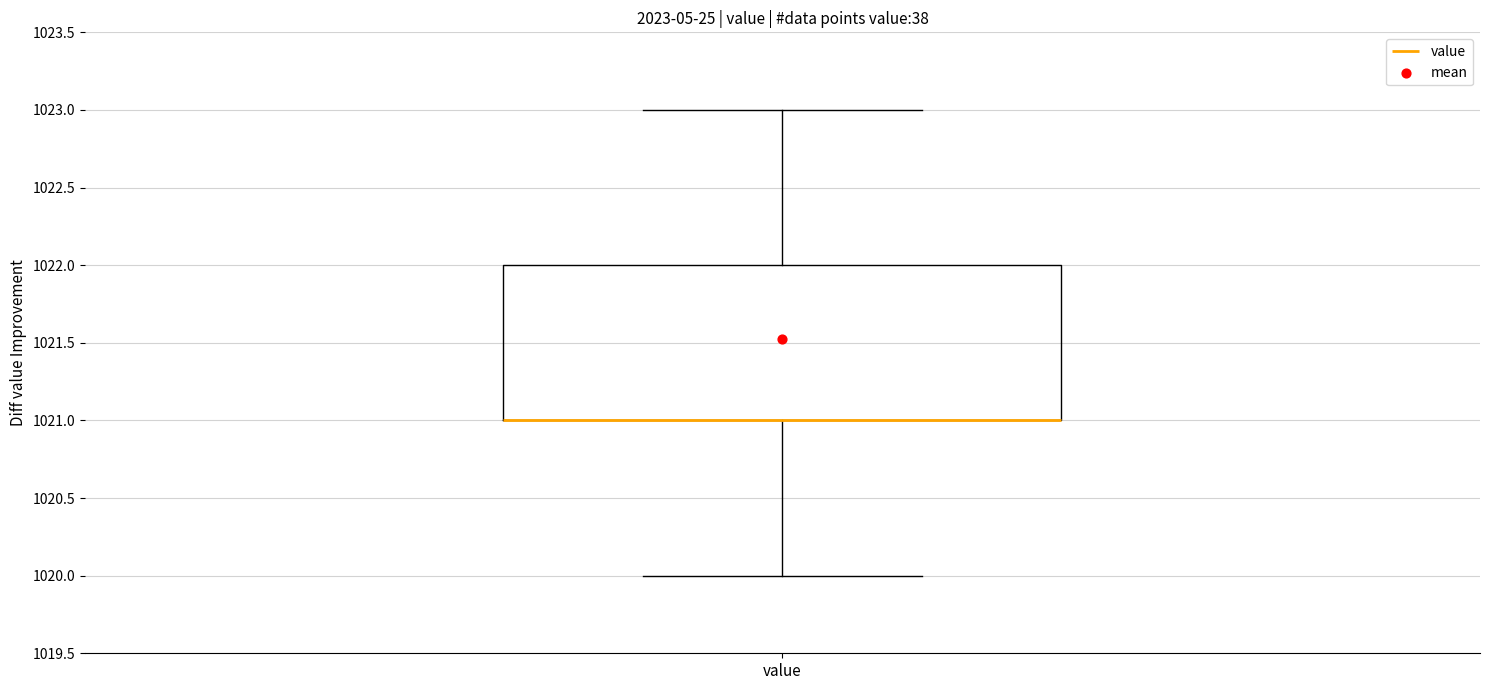

Read this box plot against the y-axis: the position of the median line, the range covered by the box, and the ends of both whiskers. The values are not printed on the chart, so give them approximately, as read against the axis.

median 1021 (drawn on the box's lower edge), box 1021 to 1022, whiskers 1020 to 1023